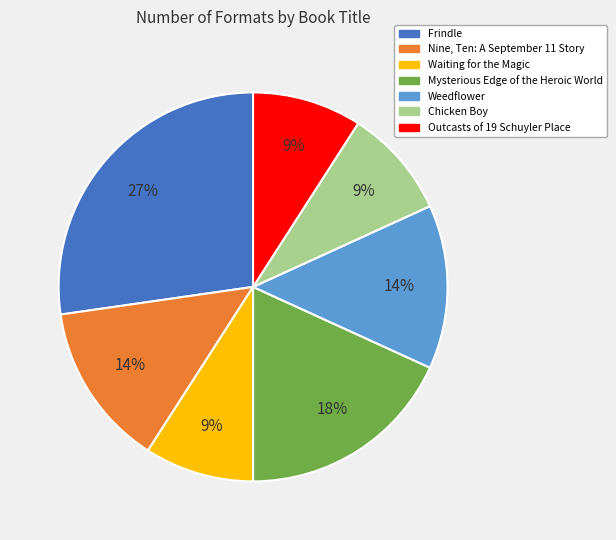

How many slices are in this pie chart?

7